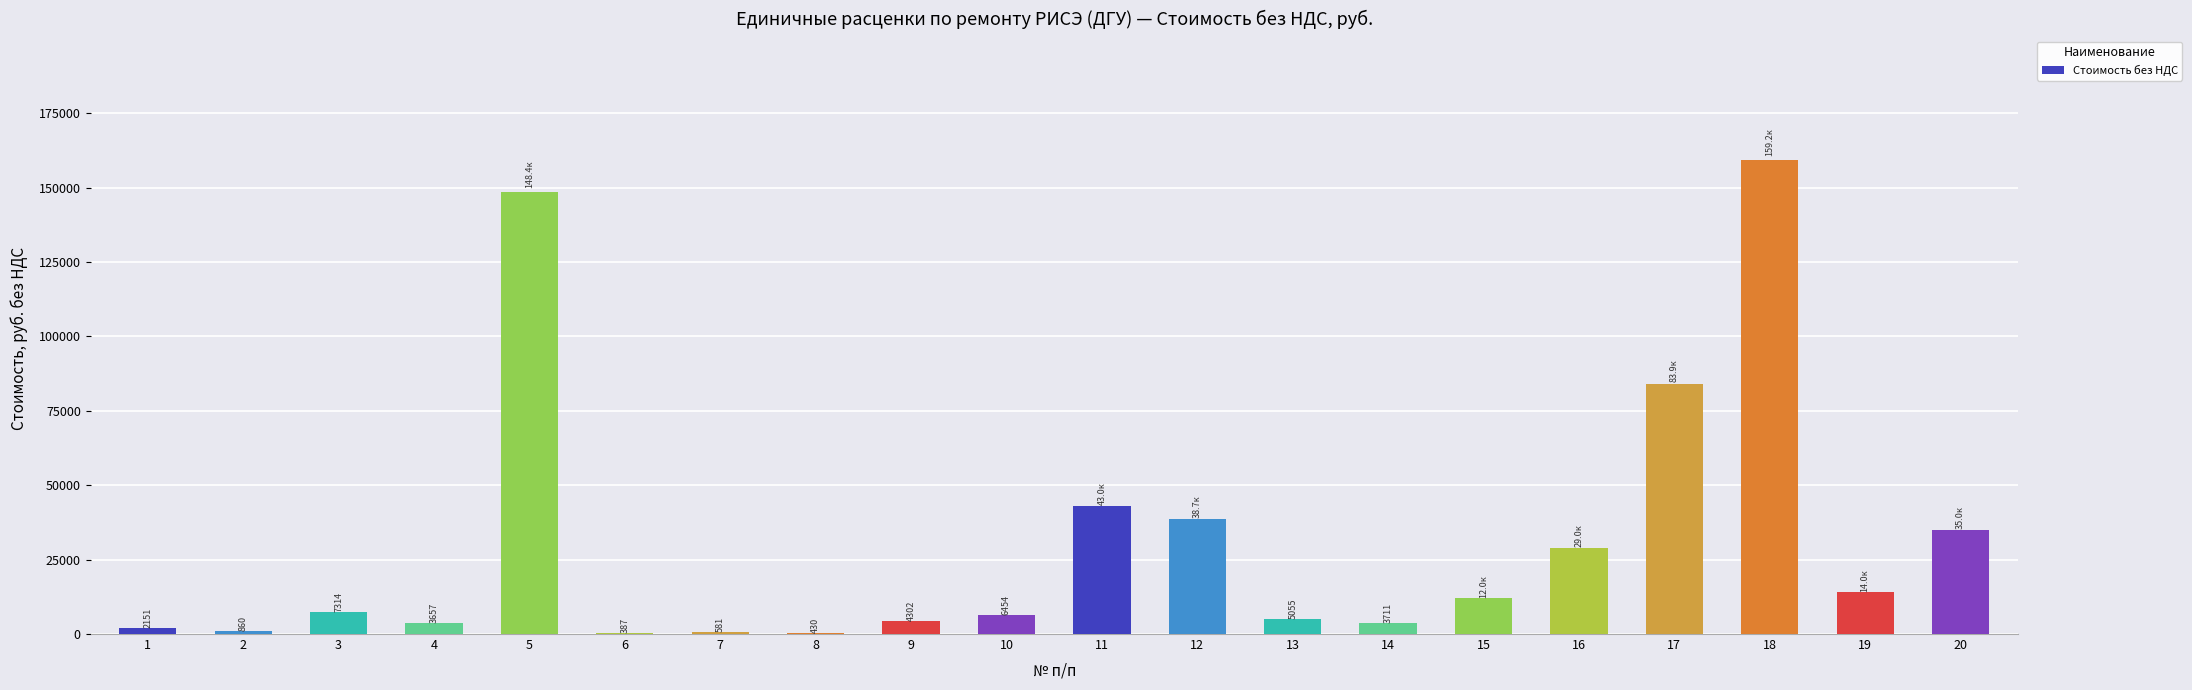

Where is the data nearest to the value 79788?

17